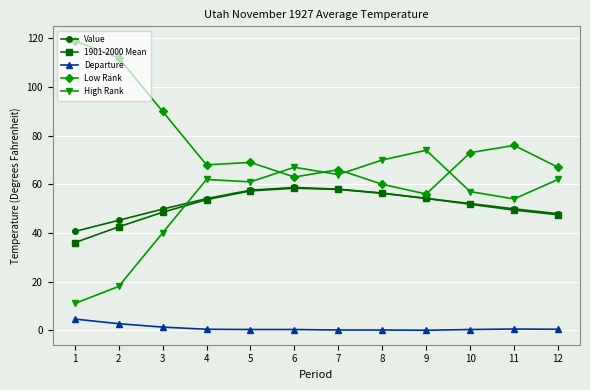

Count the number of data series in this chart.

5